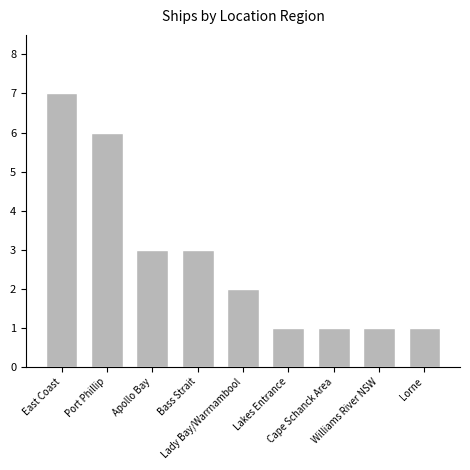

At which label does the data first exceed 2?

East Coast